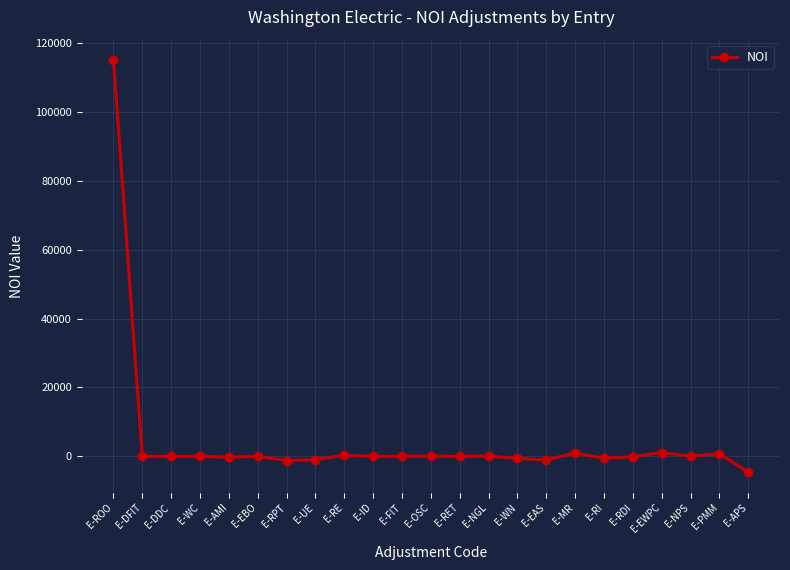

Is it true that the value at E-RPT is -1240.3?

True